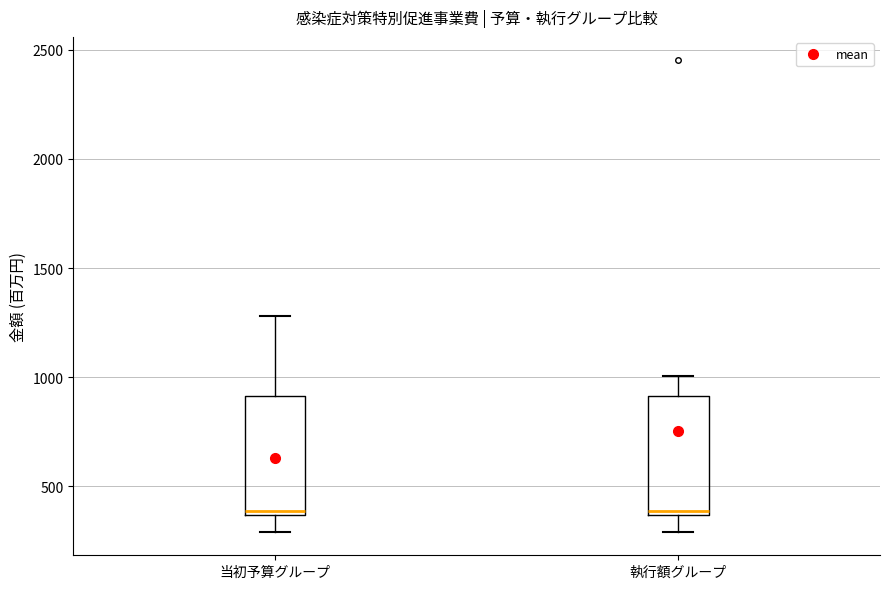

Where does the median line of the box for 執行額グループ sit on the y-axis? The values are not printed on the chart, so give them approximately, as read against the axis.

400